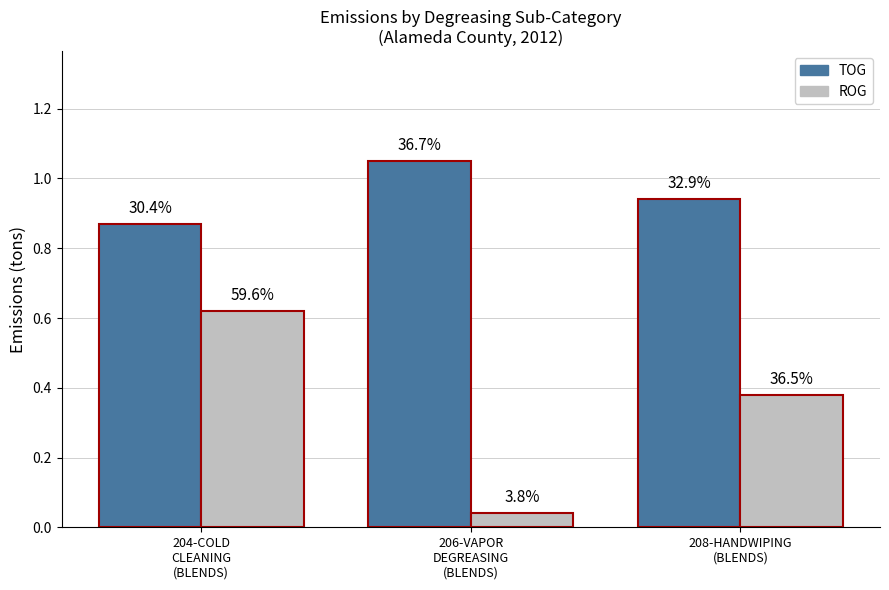

How many bars are there in each group?

2